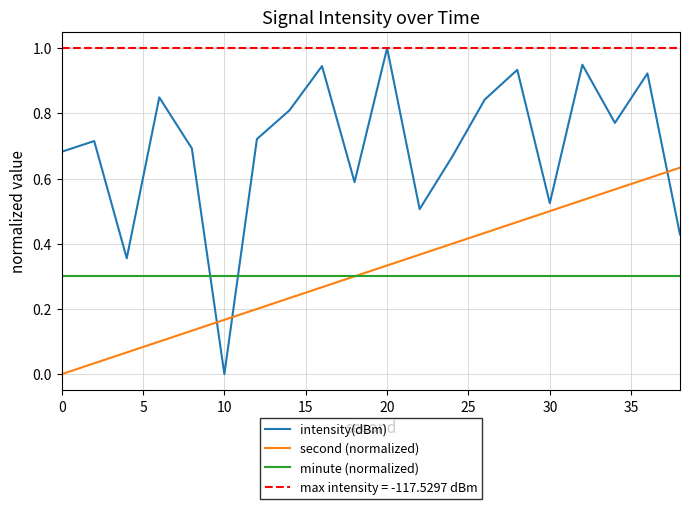

True or false: minute (normalized) and intensity(dBm) intersect in this chart.

True